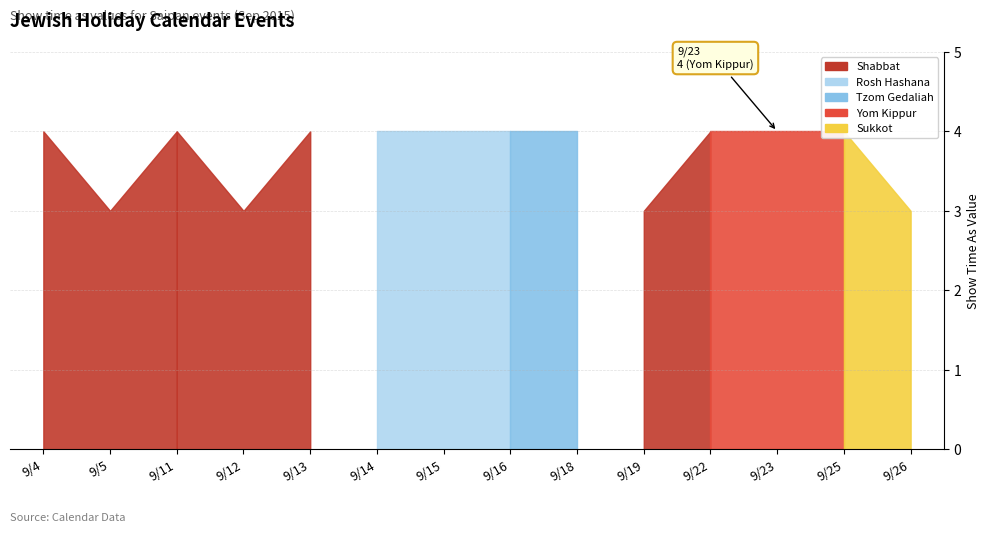

What is the greatest value displayed?

4